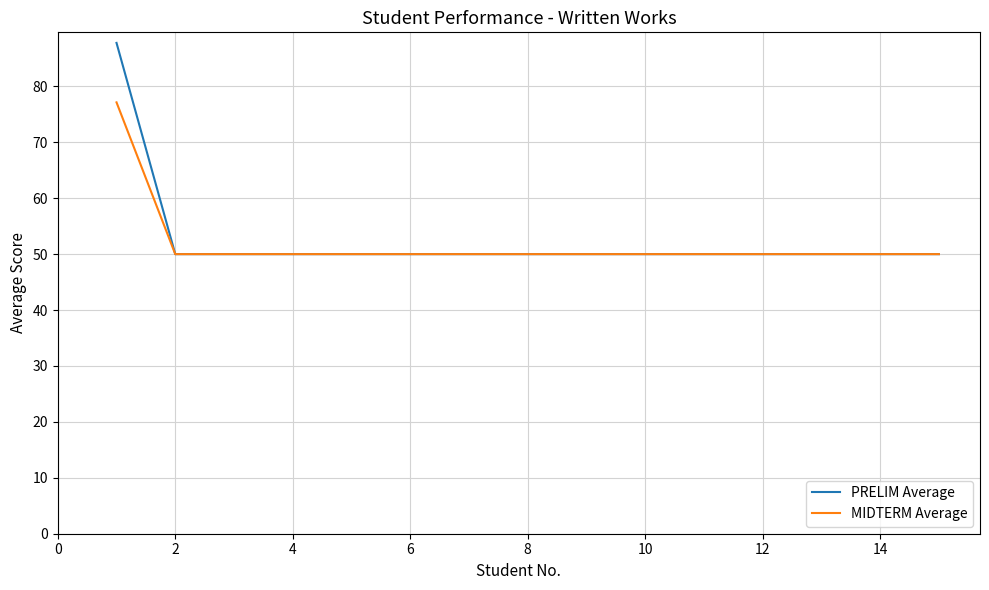

Is this an area chart (filled region under the line)?

No